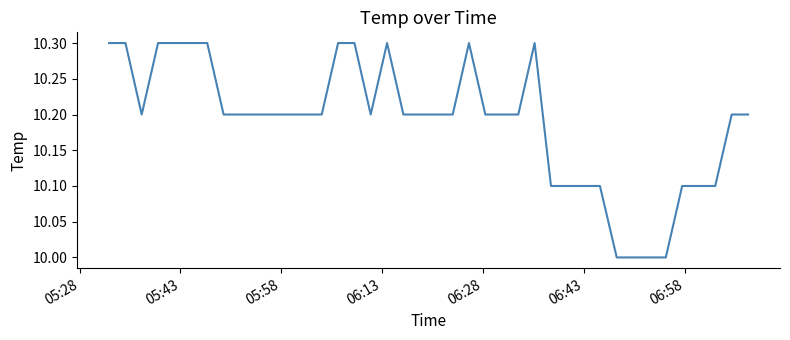

What is the minimum value shown in the chart?

10.0